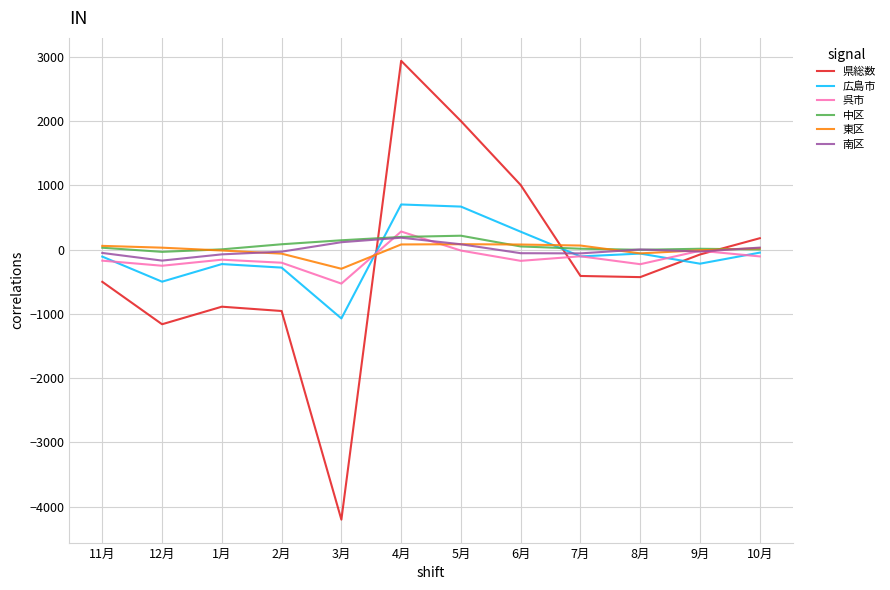

The value of 中区 at 8月 is -4. True or false?

True